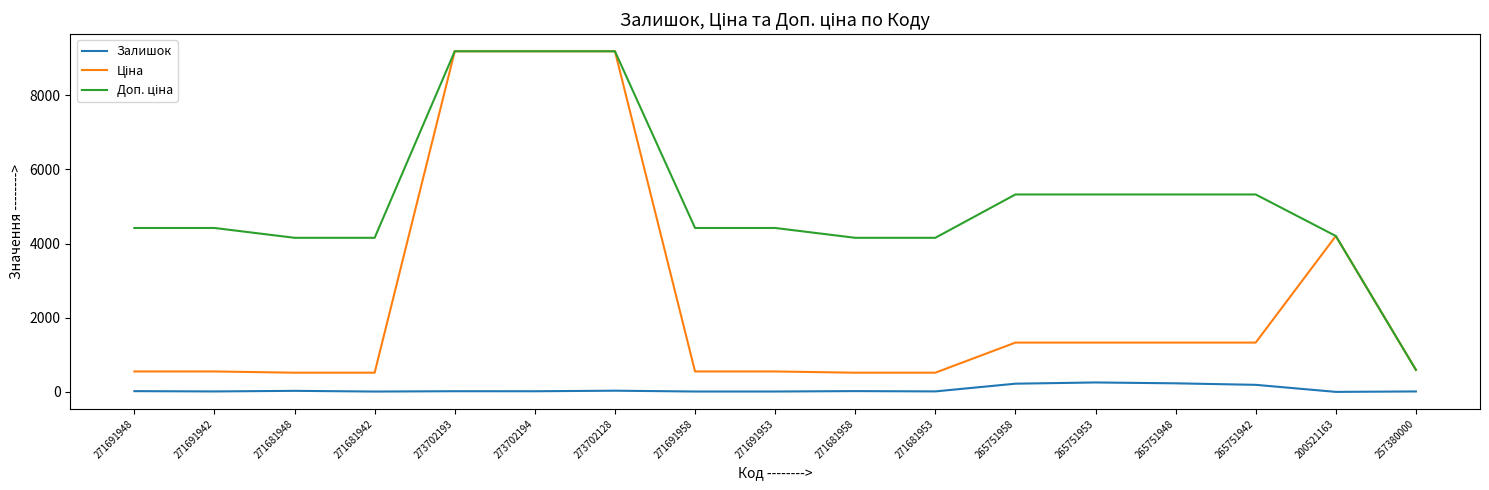

What is the maximum value shown in the chart?

9185.9